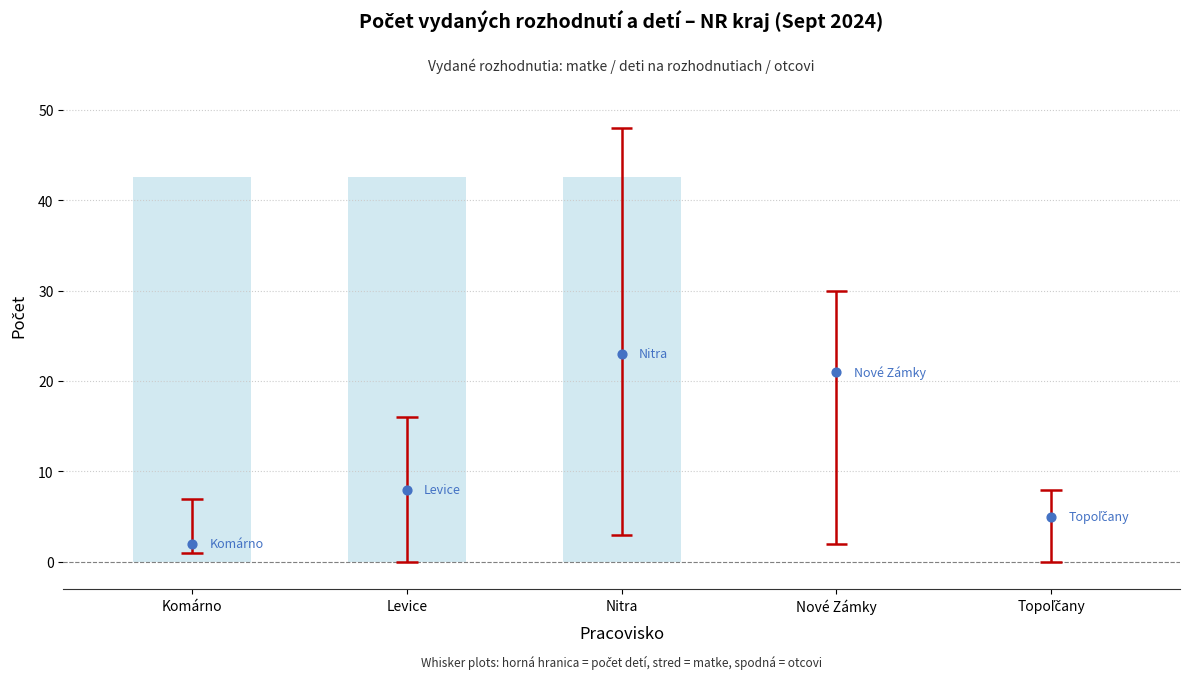

At how many categories does at least one series exceed 43?

1